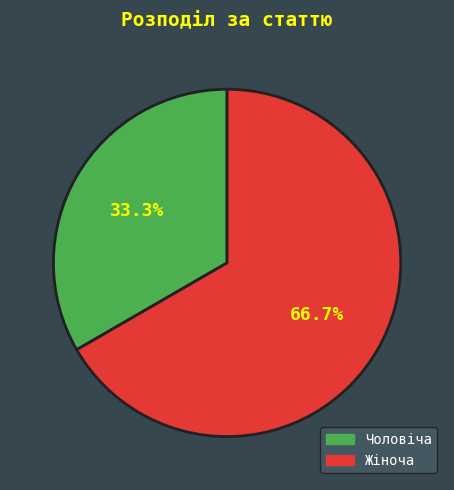

What is the total percentage of Жіноча and Чоловіча?

100.0%